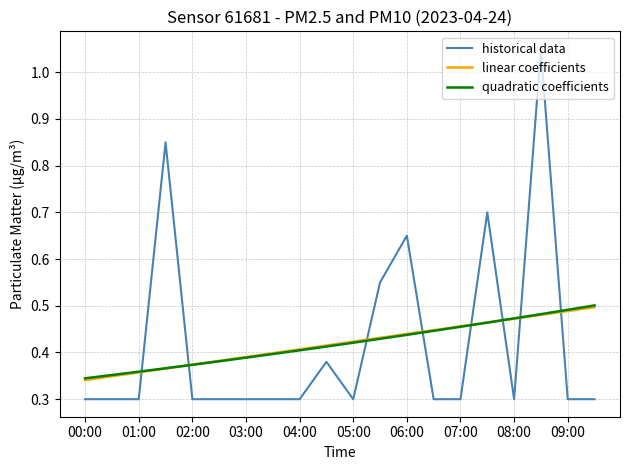

Which series has the largest range (max minus min)?

historical data